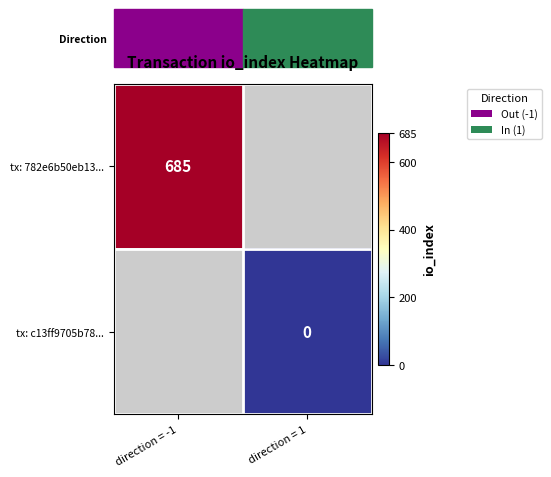

Count the number of categories in the chart.

2